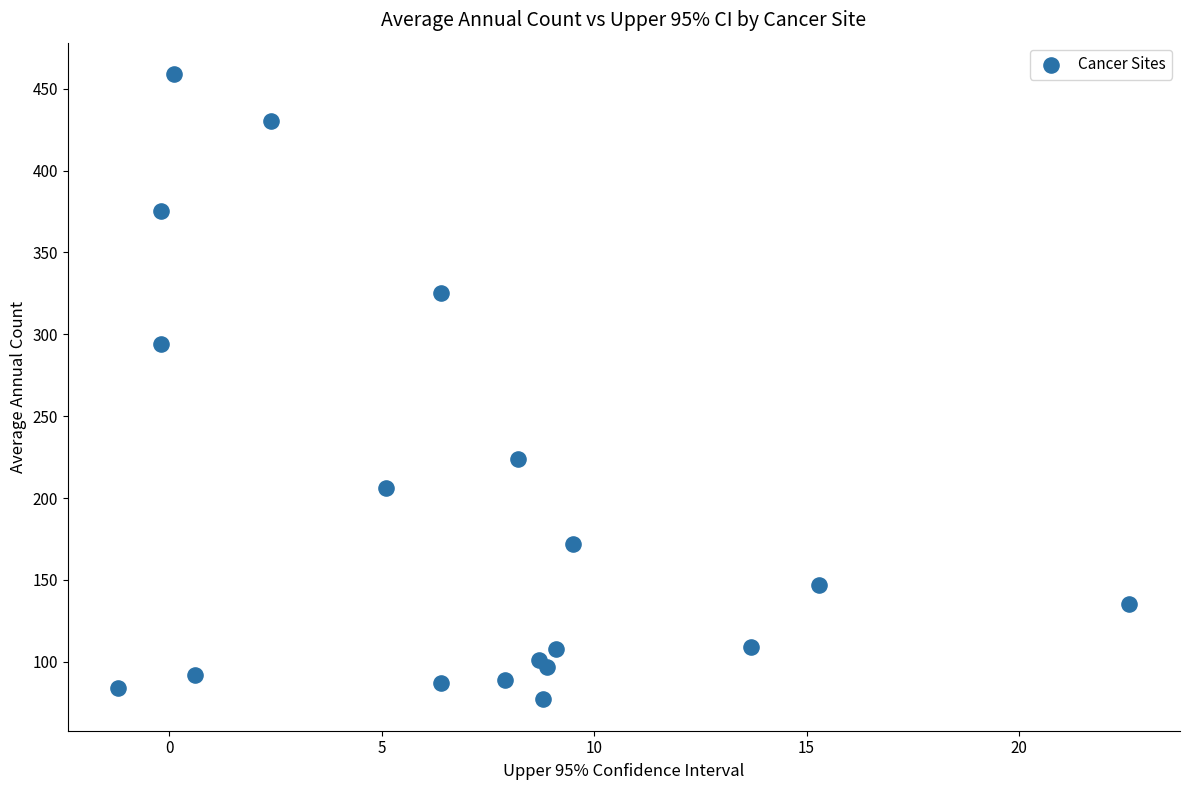

What Y value in the scatter plot is closest to 268?

294